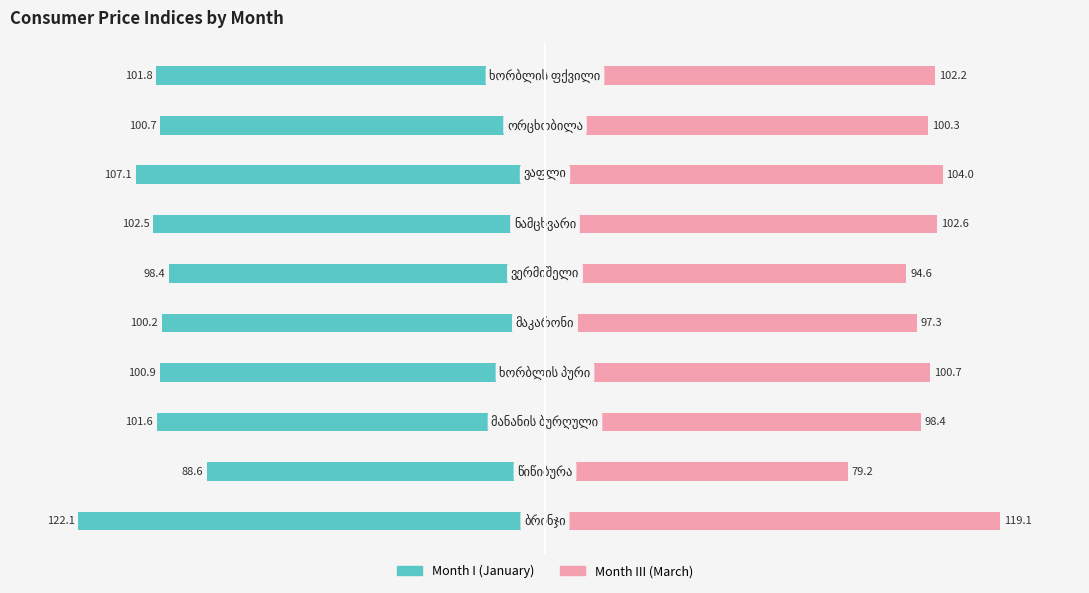

How many bars are there in each group?

2